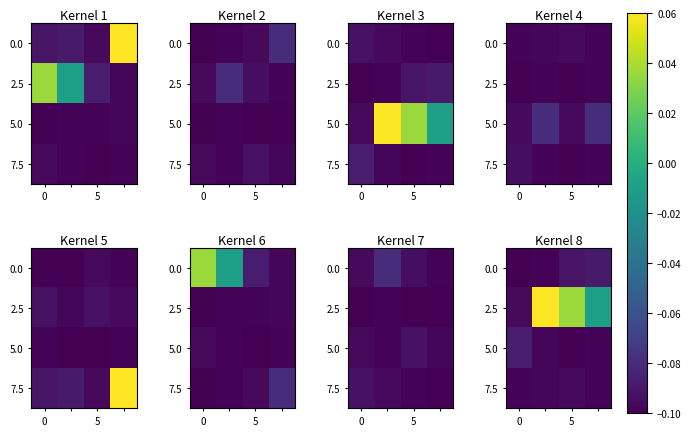

How many data points in 2.5 are less than 0?

2